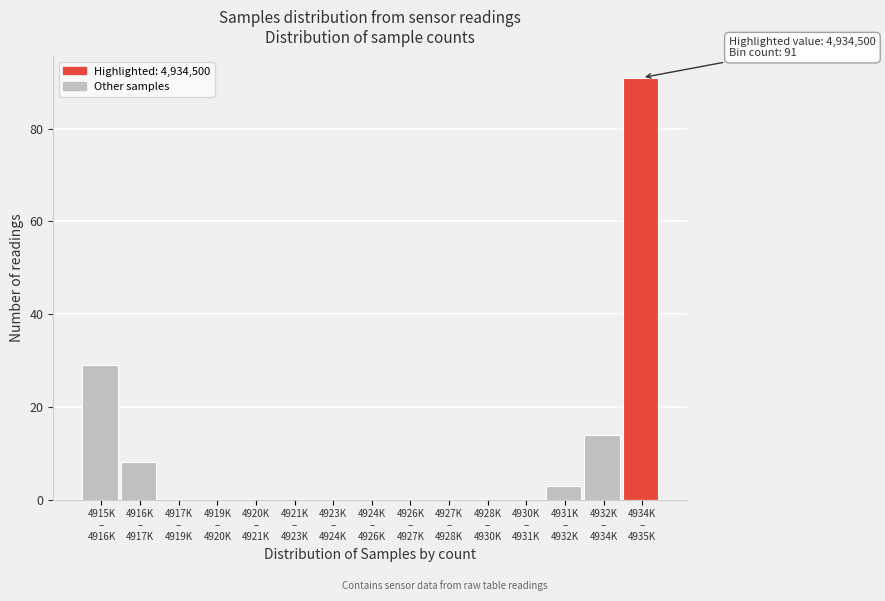

What is the maximum value shown in the chart?

91